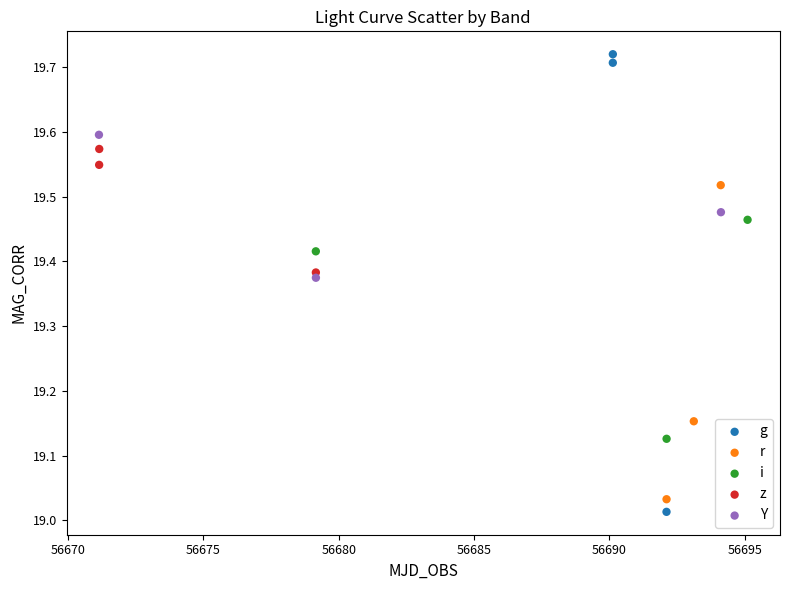

Which series has the largest Y range (max minus min)?

g